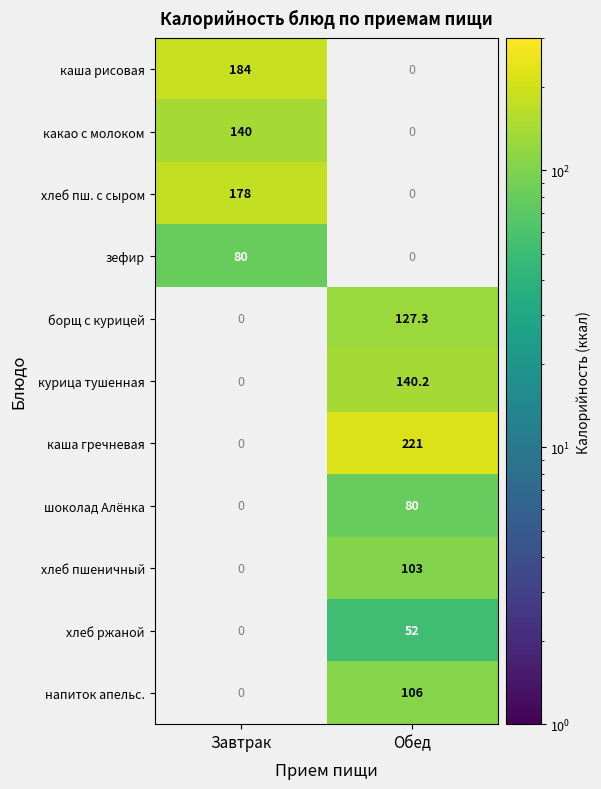

True or false: хлеб ржаной has a value of 52.0 at Обед.

True